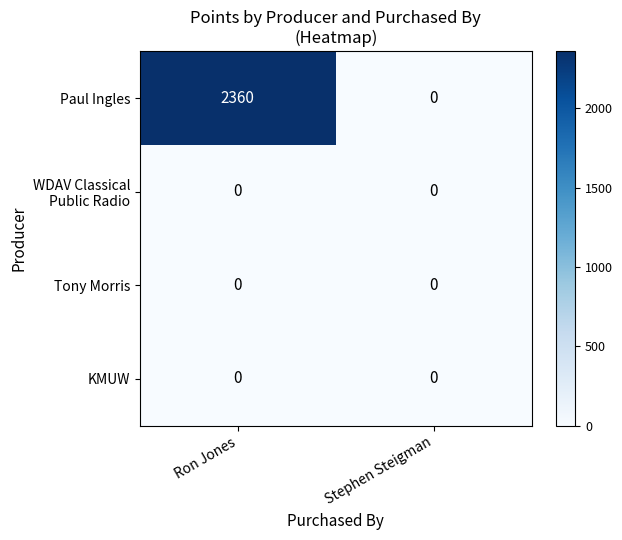

At which category is the sum across all series the highest?

Ron Jones